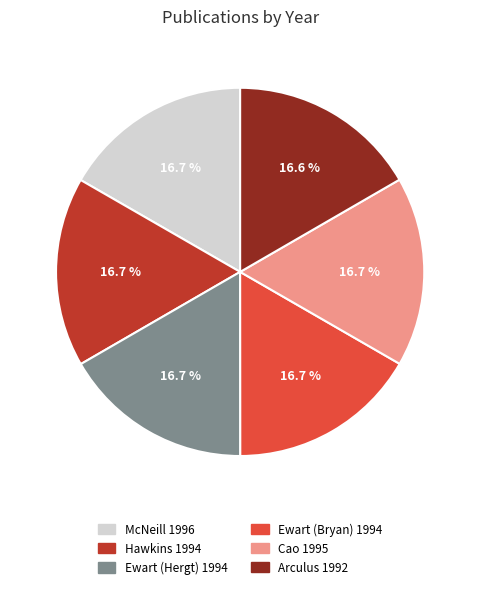

Combined, do Hawkins 1994 and McNeill 1996 account for over 50%?

No